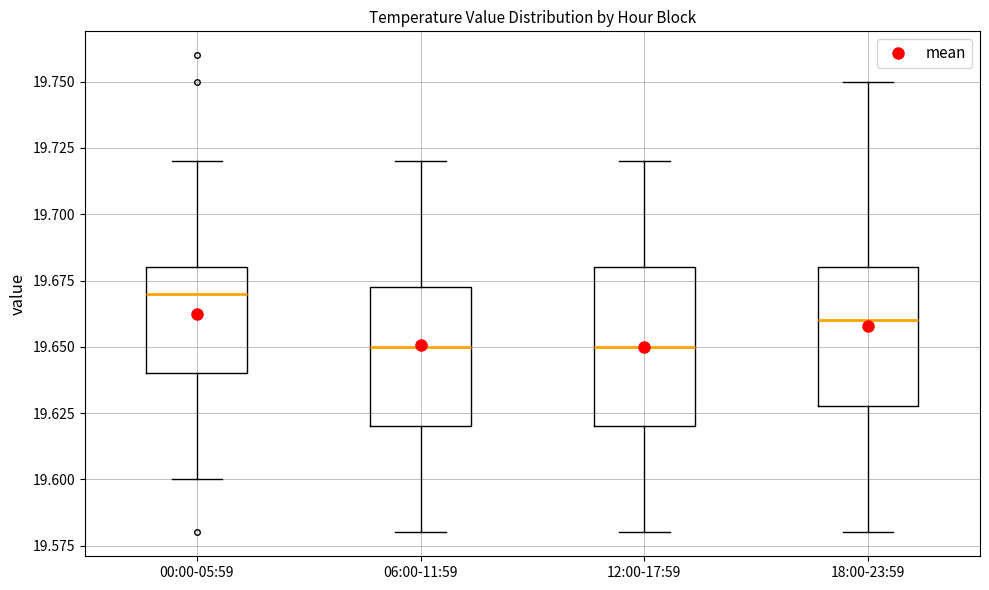

Where does the upper whisker of the box for 06:00-11:59 end on the y-axis? The values are not printed on the chart, so give them approximately, as read against the axis.

19.720